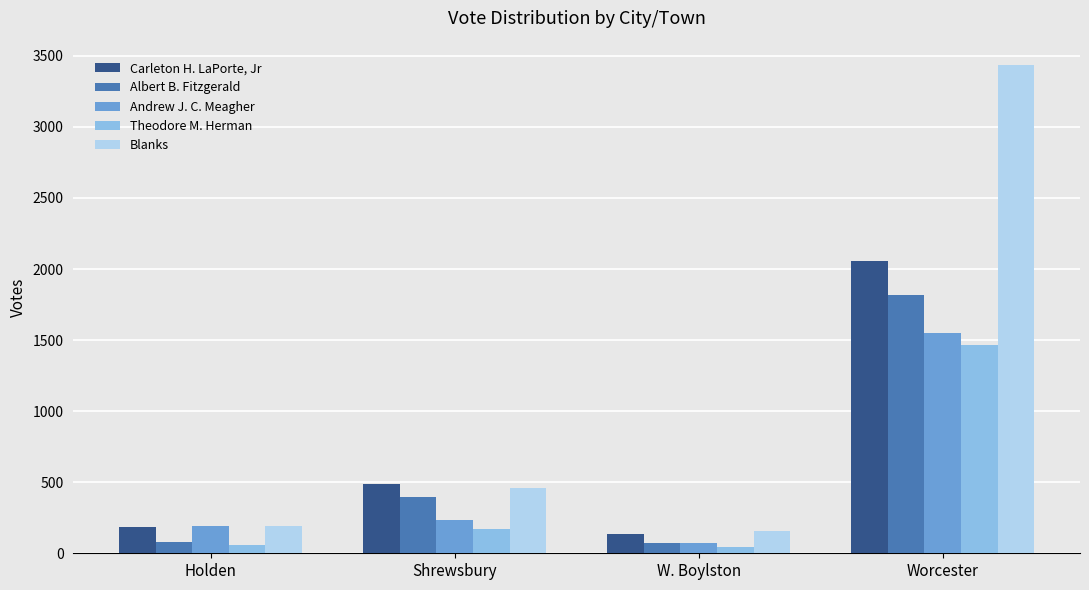

True or false: Andrew J. C. Meagher has a value of 74 at W. Boylston.

True